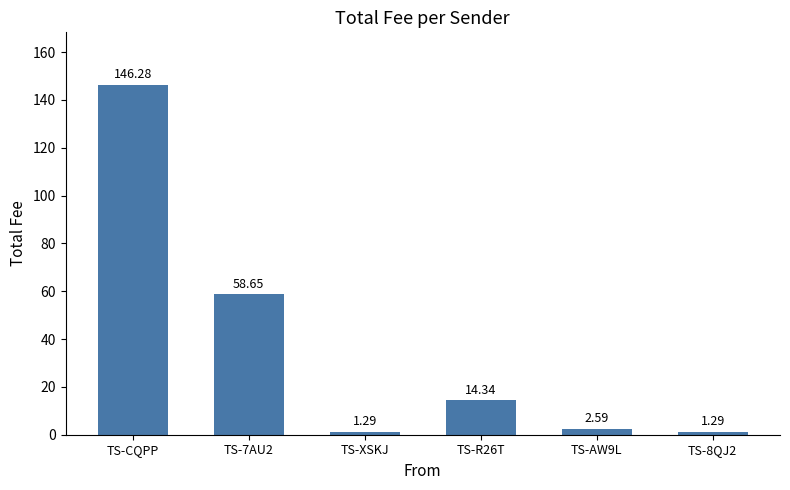

Are the bars grouped side by side (vs. stacked)?

No